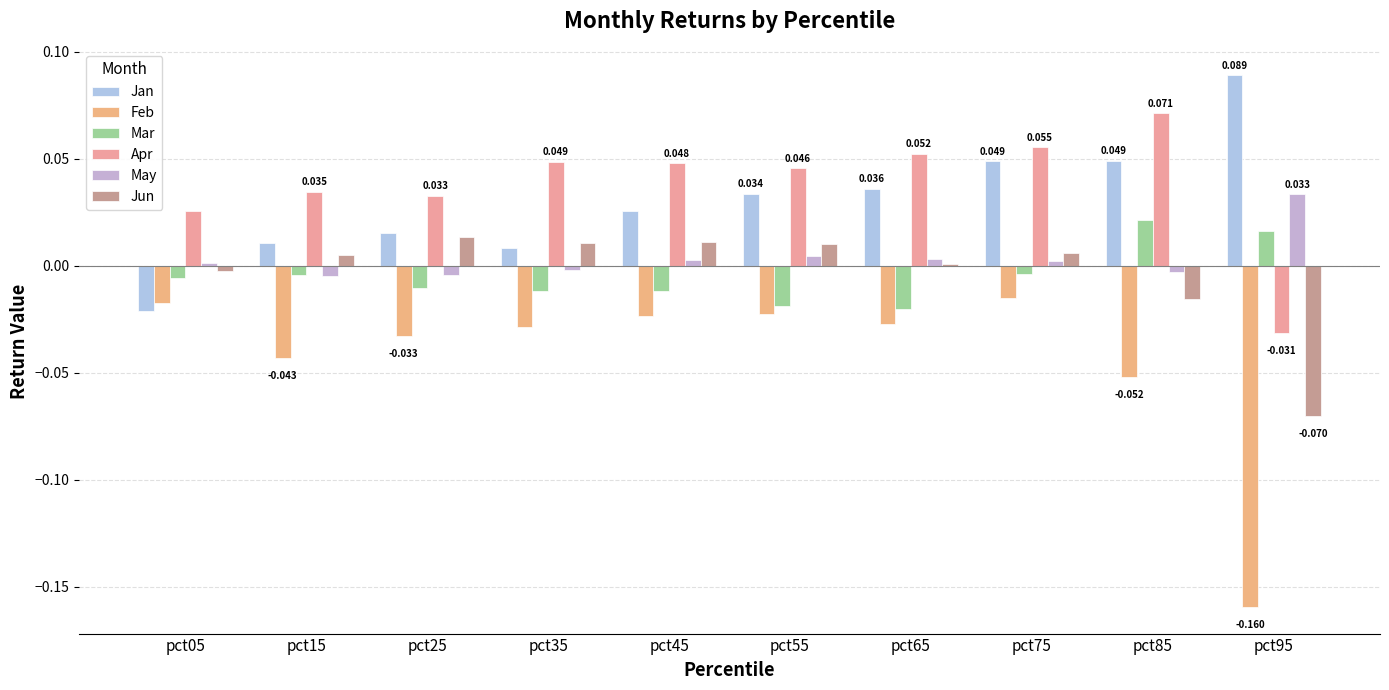

Count the number of data series in this chart.

6